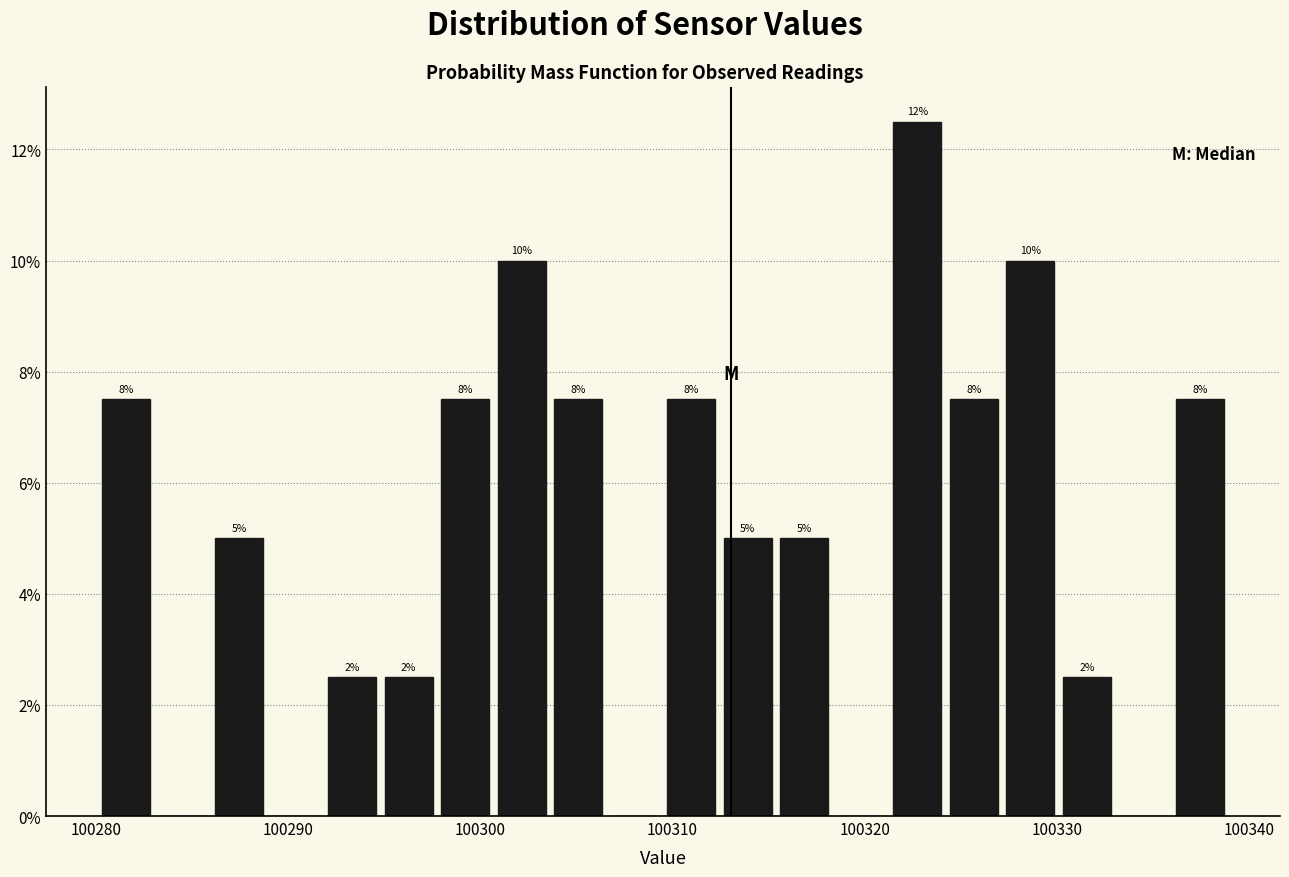

Read against the x-axis, roughly where is the centre of the tallest bar?

100323